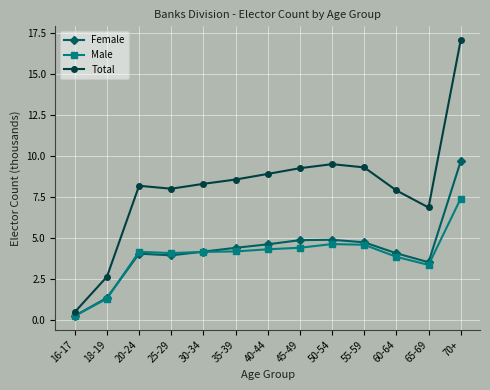

Is the value of Female at 30-34 greater than the value of Male at 70+?

No